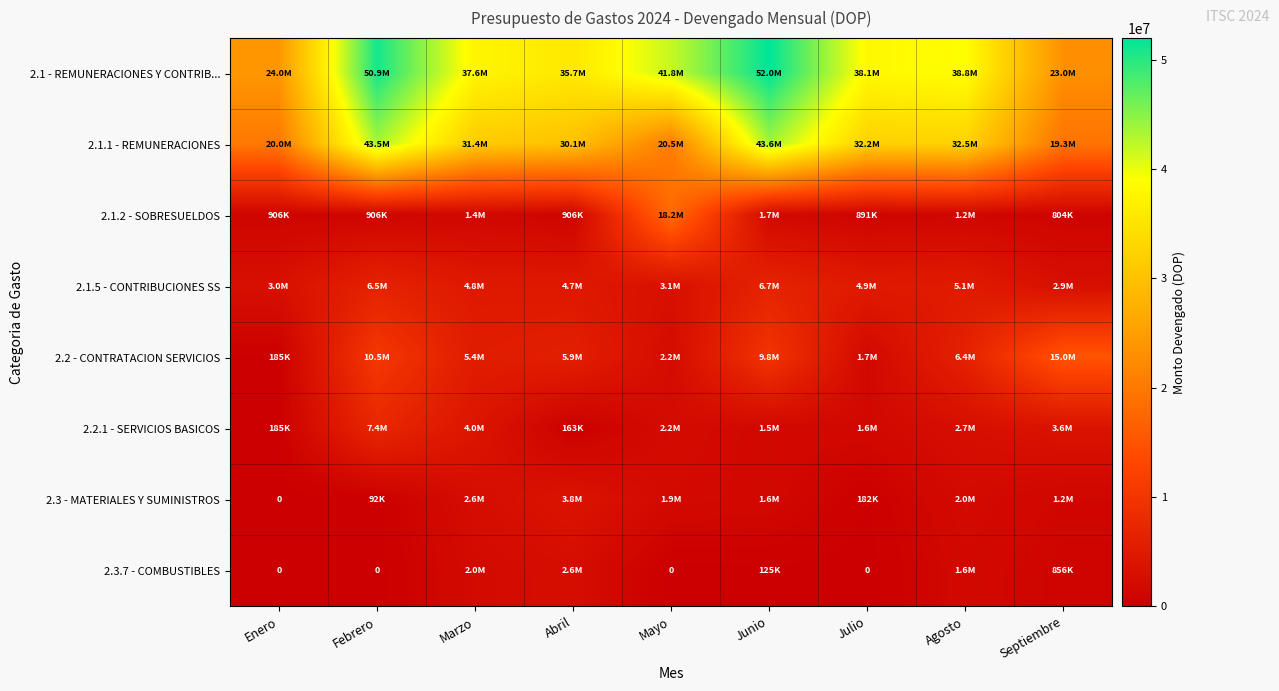

Rank the series by their maximum value, from highest to lowest.

2.1 - REMUNERACIONES Y CONTRIB..., 2.1.1 - REMUNERACIONES, 2.1.2 - SOBRESUELDOS, 2.2 - CONTRATACION SERVICIOS, 2.2.1 - SERVICIOS BASICOS, 2.1.5 - CONTRIBUCIONES SS, 2.3 - MATERIALES Y SUMINISTROS, 2.3.7 - COMBUSTIBLES